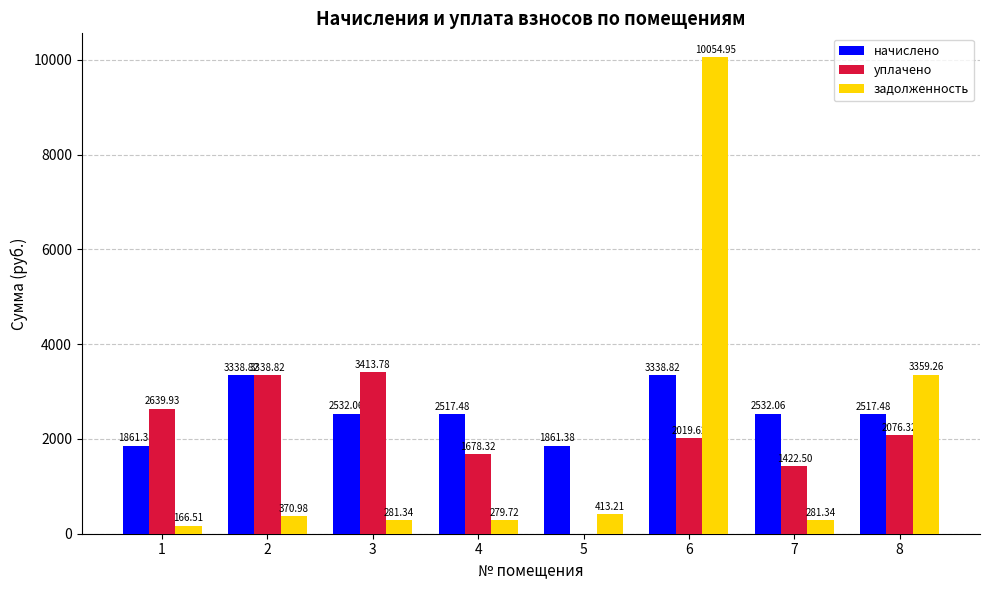

Which series has the largest range (max minus min)?

задолженность